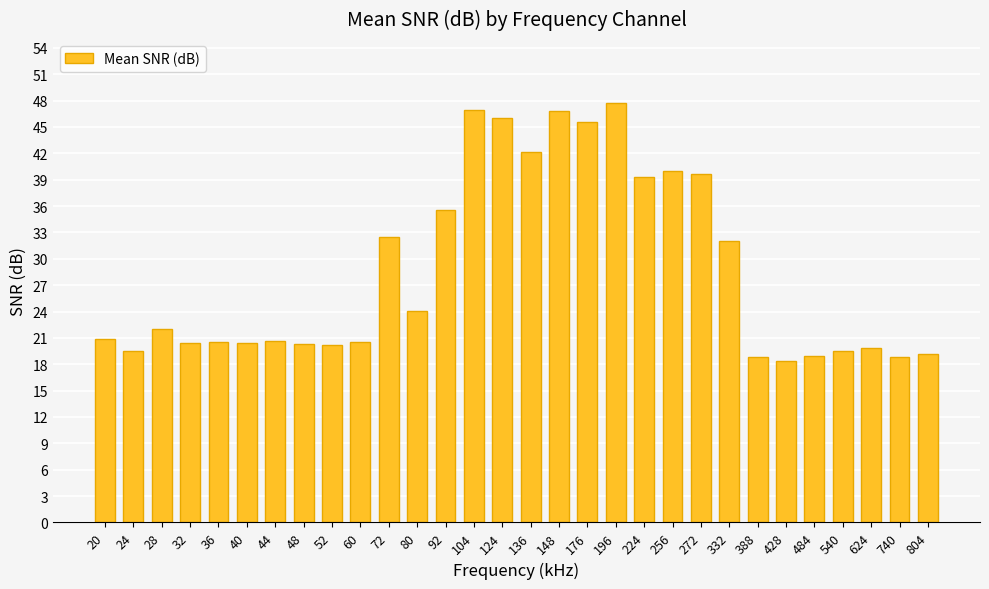

What is the average value?

28.6